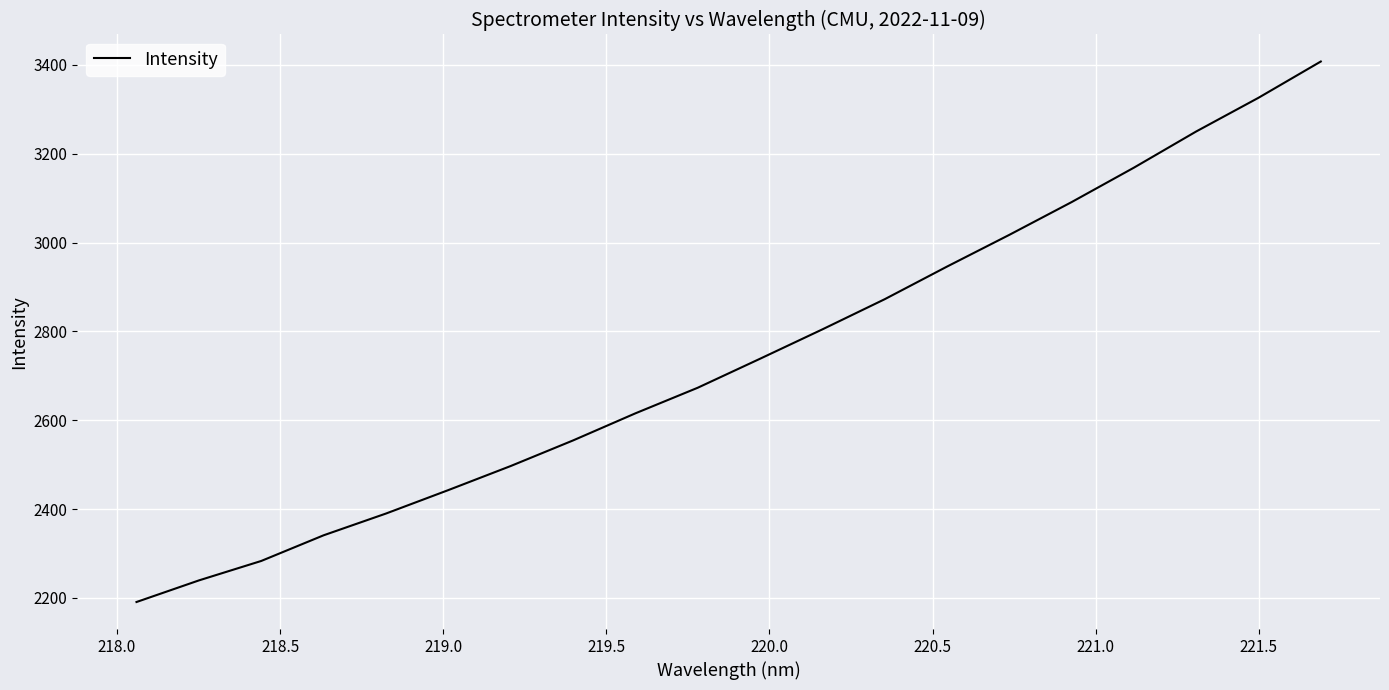

What is the greatest value displayed?

3407.7